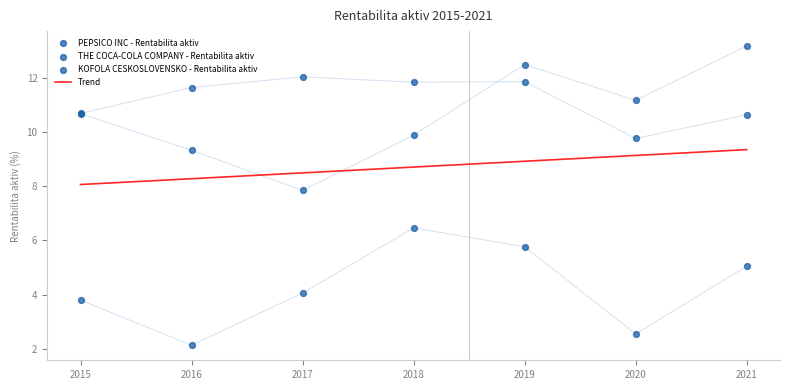

What are all the series names shown in the legend?

Trend, PEPSICO INC - Rentabilita aktiv, THE COCA-COLA COMPANY - Rentabilita aktiv, KOFOLA CESKOSLOVENSKO - Rentabilita aktiv